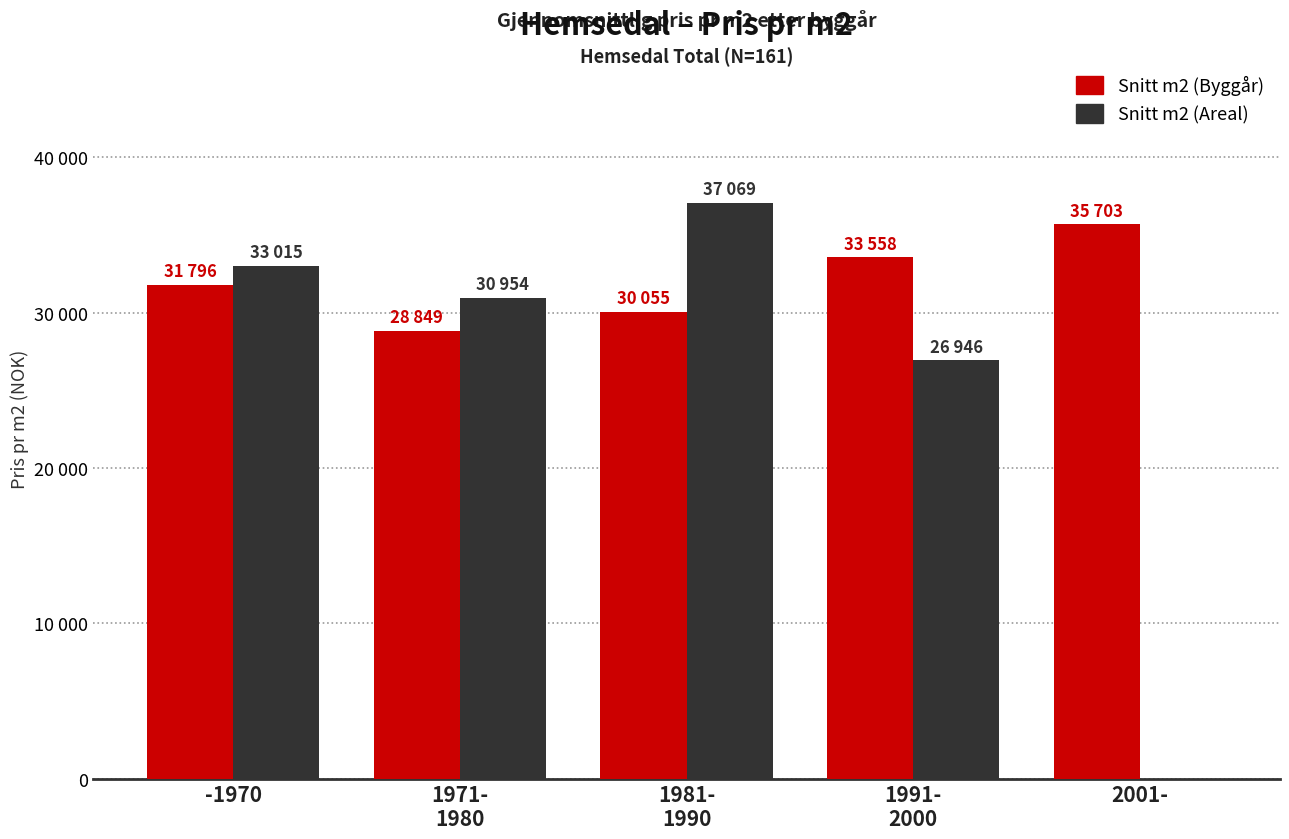

Which category has the highest value in the Snitt m2 (Byggår) series?

2001-